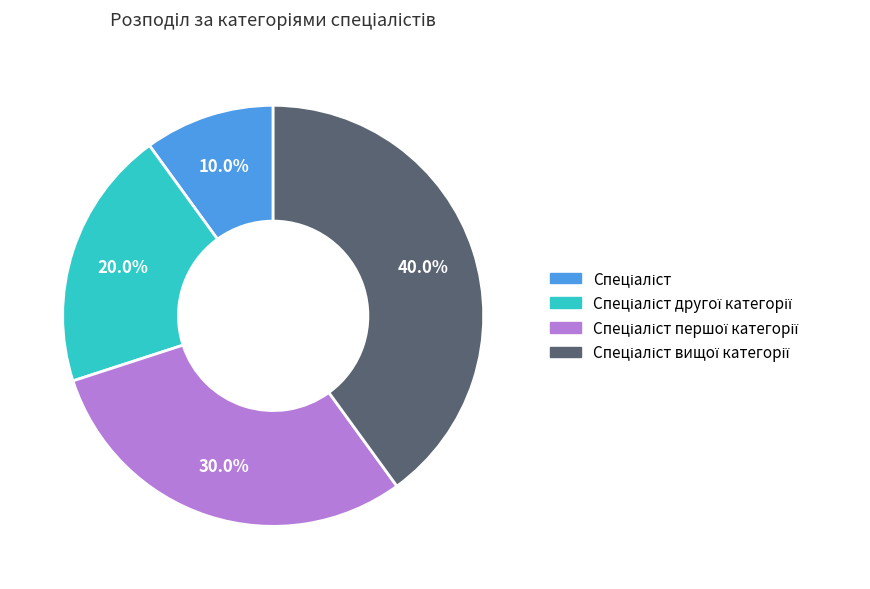

How many segments does this pie chart have?

4